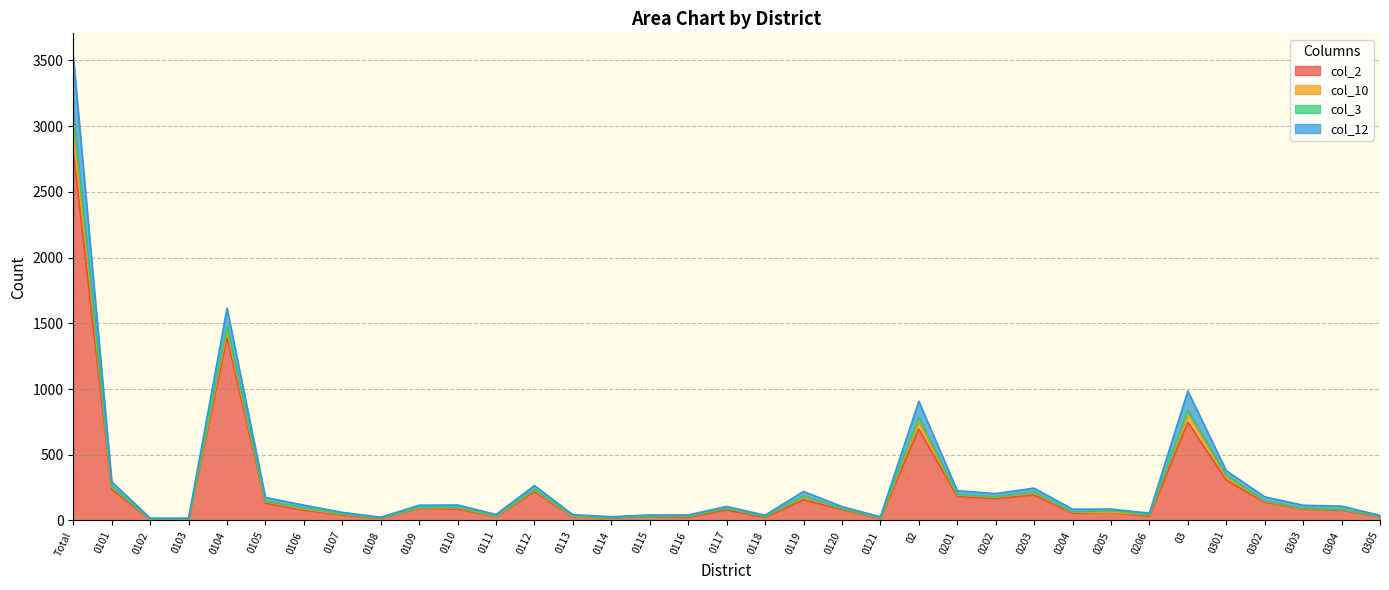

True or false: col_2 has more than 2 points higher than both neighbors.

True